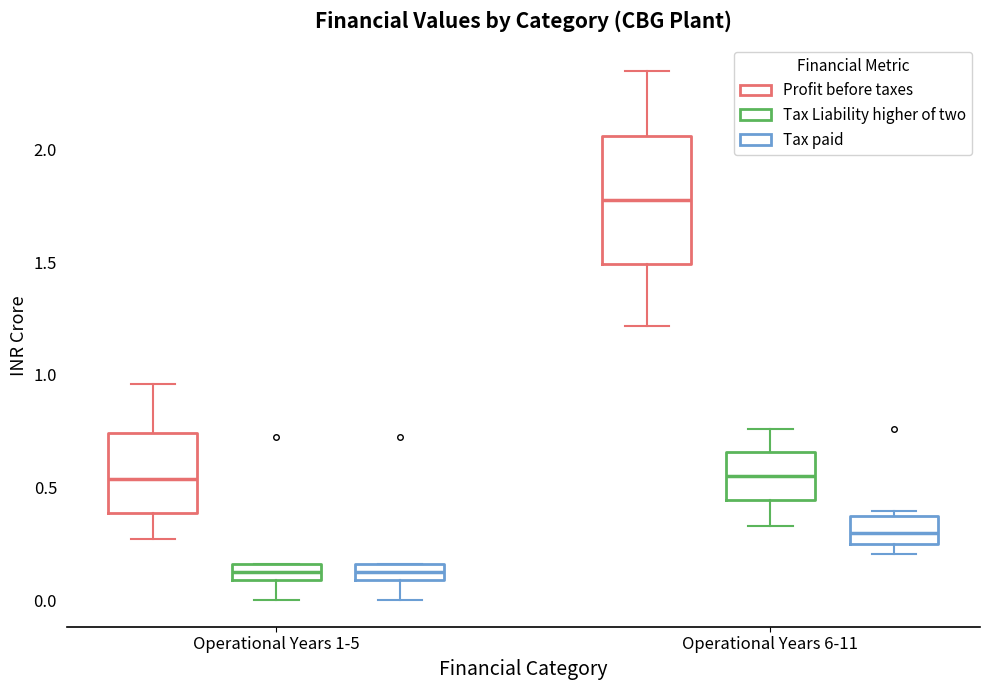

Comparing the boxes themselves (not the whiskers), which one is the tallest?

Operational Years 6-11 (Profit before taxes)